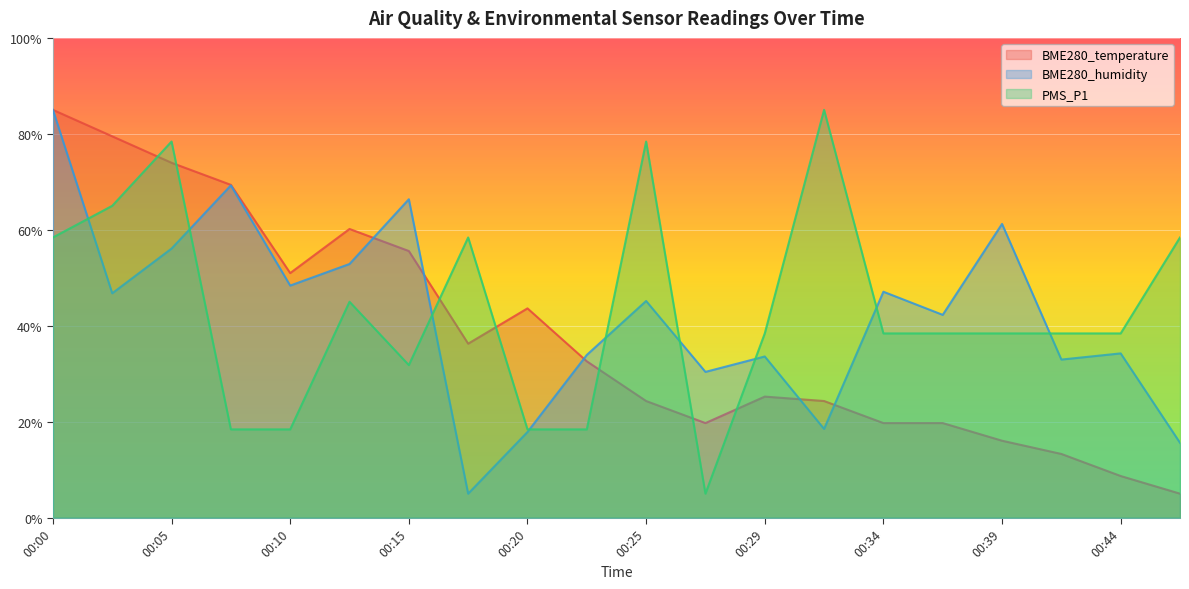

What is the difference between the highest and lowest values at 00:44?

29.7